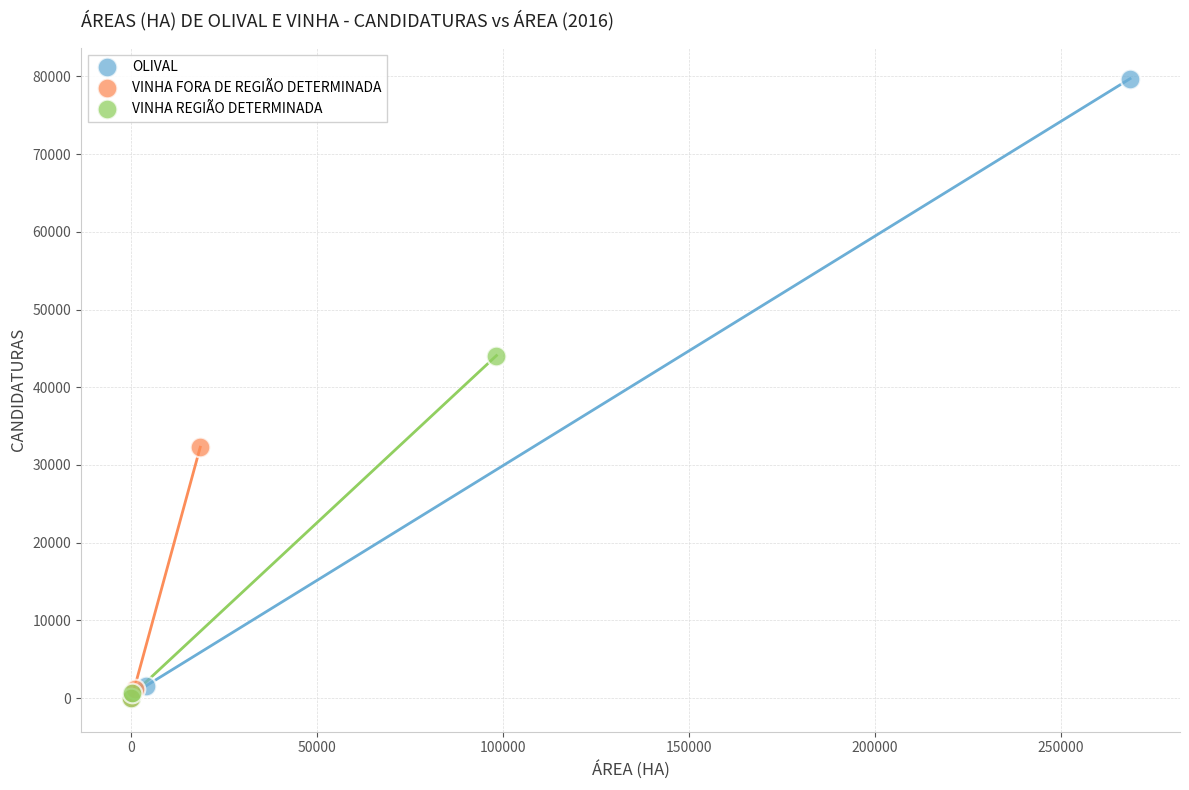

Which series reaches the maximum Y coordinate?

OLIVAL